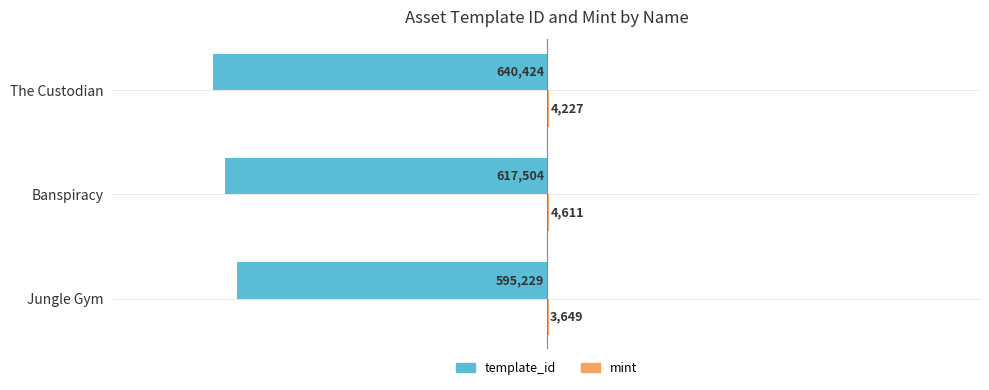

How many series are shown in this chart?

2